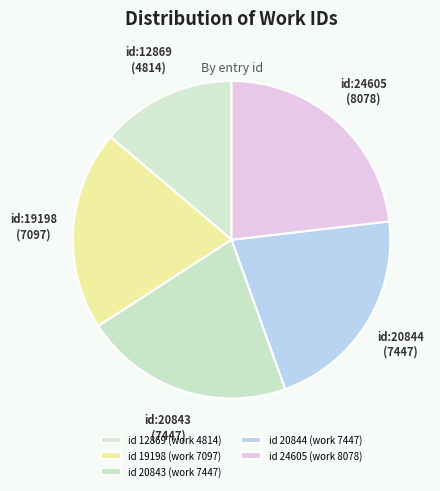

How many slices are in this pie chart?

5